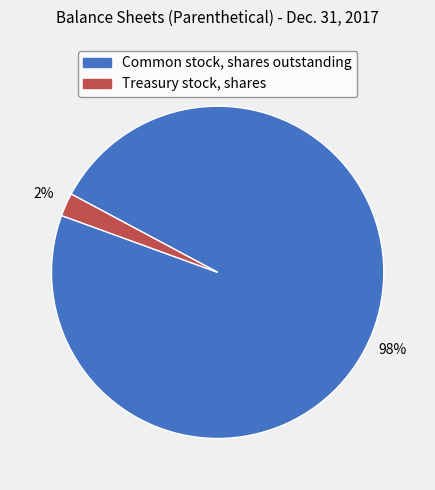

Combined, do Treasury stock, shares and Common stock, shares outstanding account for over 50%?

Yes